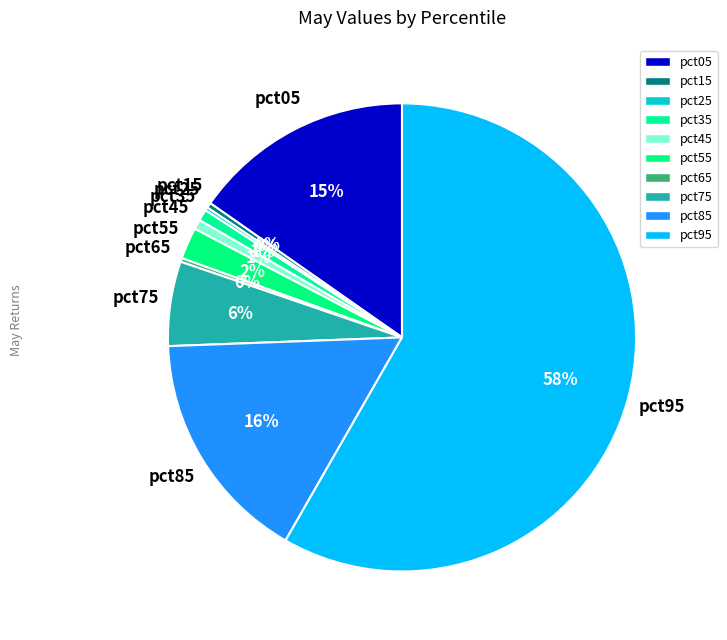

The pct15 slice represents 0% of the pie. True or false?

True